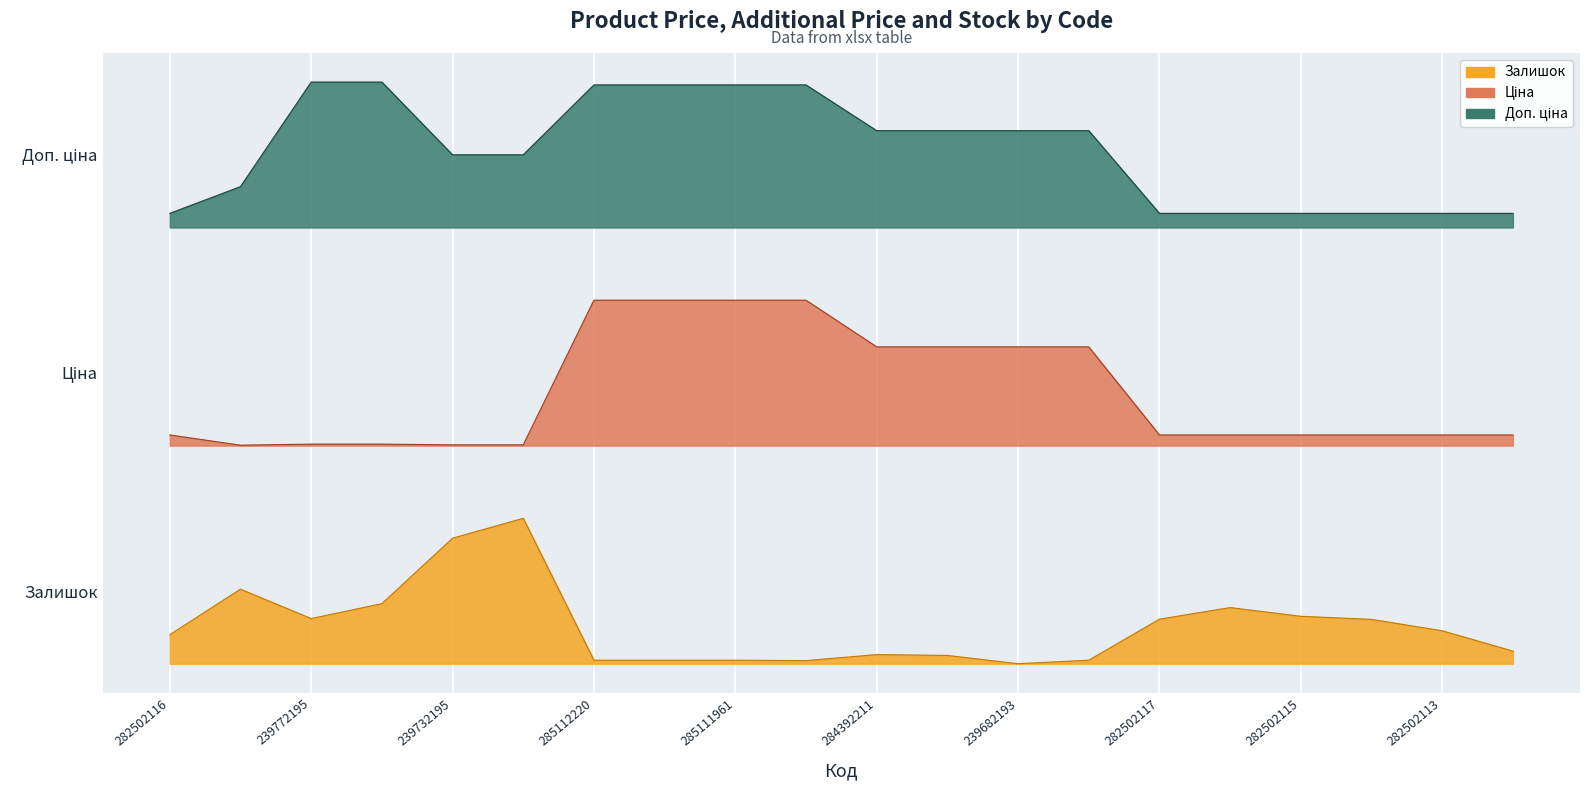

Reading left to right, extract all data points from this chart.

Ціна: 1104.4	1055.0	1060.2	1060.2	1056.6	1056.6	1755.0	1755.0	1755.0	1755.0	1529.6	1529.6	1529.6	1529.6	1104.4	1104.4	1104.4	1104.4	1104.4	1104.4
Доп. ціна: 2174.2	2303.2	2808.0	2808.0	2457.0	2457.0	2794.4	2794.4	2794.4	2794.4	2573.4	2573.4	2573.4	2573.4	2174.2	2174.2	2174.2	2174.2	2174.2	2174.2
Залишок: 140.0	360.0	218.0	290.0	606.0	702.0	17.0	17.0	17.0	15.0	44.0	40.0	0.0	17.0	215.0	271.0	229.0	214.0	159.0	61.0